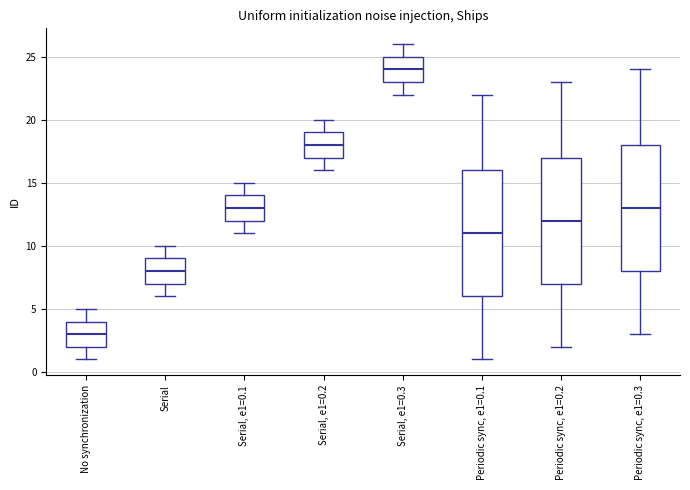

Where does the lower whisker of the box for Serial end on the y-axis? The values are not printed on the chart, so give them approximately, as read against the axis.

6